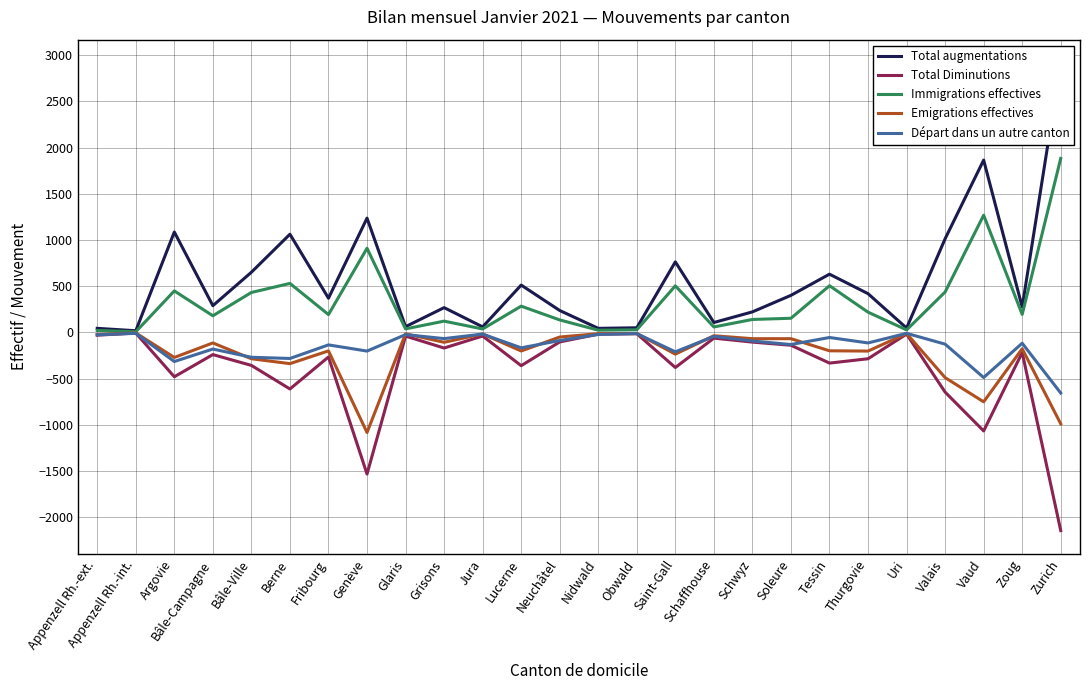

How many series are shown in this chart?

5